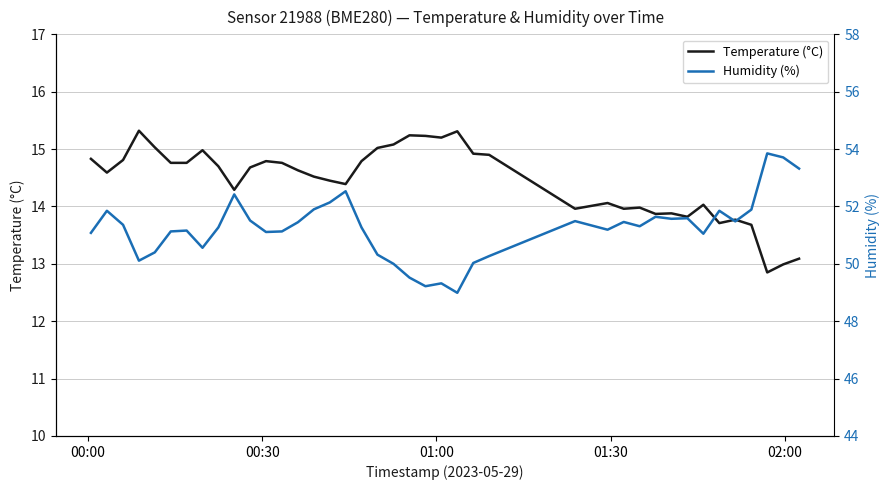

What is the value of the Humidity (%) point at the 11th from the left?

51.5